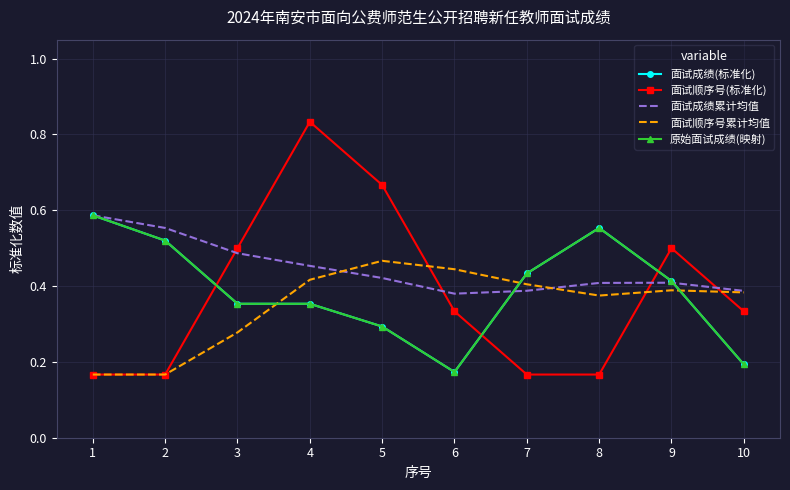

How many interior local peaks does the 原始面试成绩(映射) series have?

1